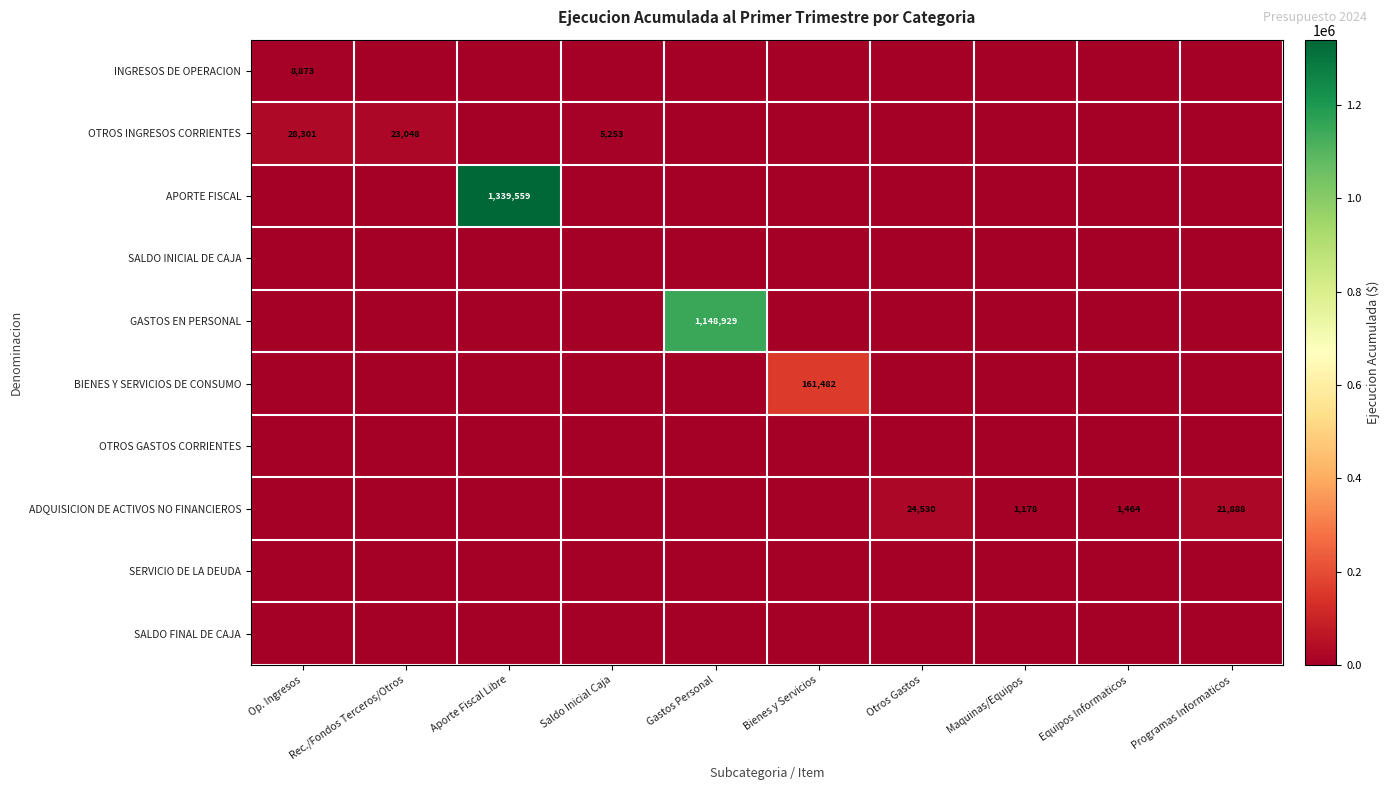

Which series has the largest range (max minus min)?

APORTE FISCAL